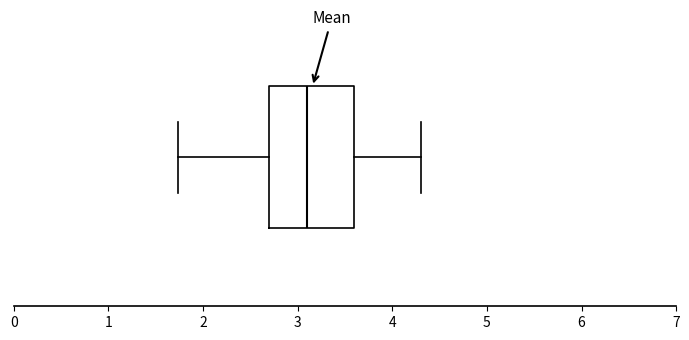

Transcribe this box plot: give where the median line is, the range the box spans, and where the two whiskers end, as read against the x-axis. The values are not printed on the chart, so give them approximately, as read against the axis.

median 3.1, box 2.7 to 3.6, whiskers 1.7 to 4.3